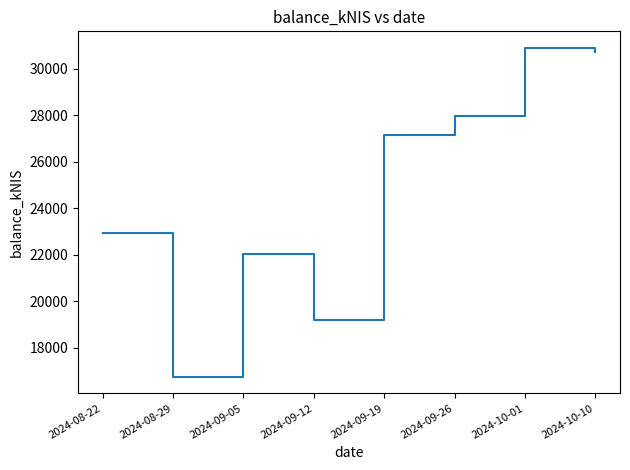

True or false: the data shows 14411.7 at 2024-10-01.

False